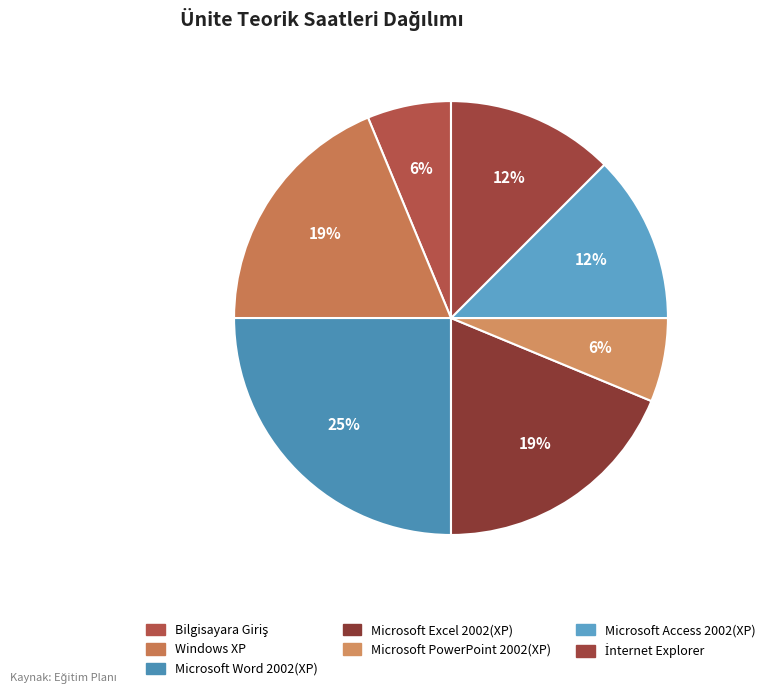

Which slice is the largest?

Microsoft Word 2002(XP)